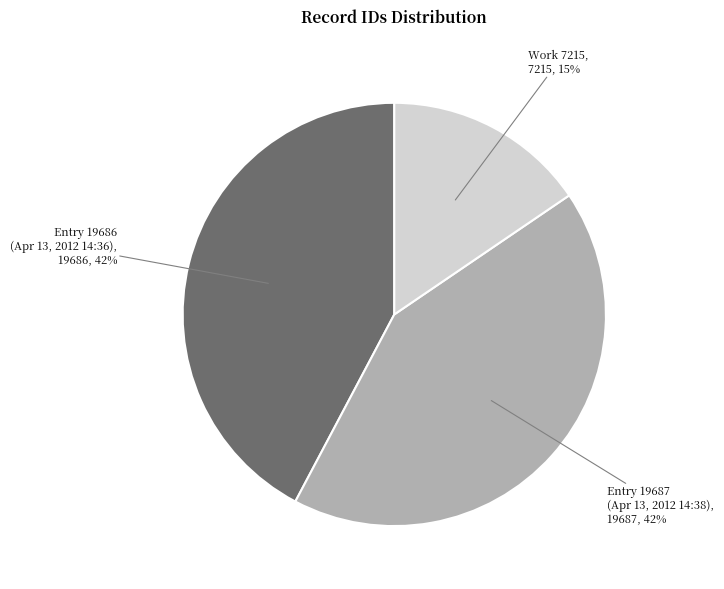

To the nearest percent, what is the average slice percentage?

33%